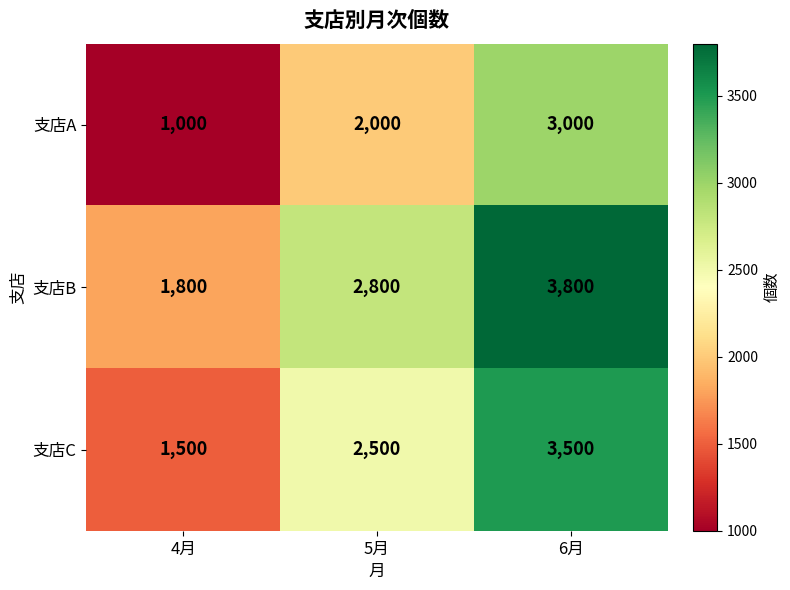

Reading left to right, what are all the values shown in this chart?

支店A: 4月=1000	5月=2000	6月=3000
支店B: 4月=1800	5月=2800	6月=3800
支店C: 4月=1500	5月=2500	6月=3500